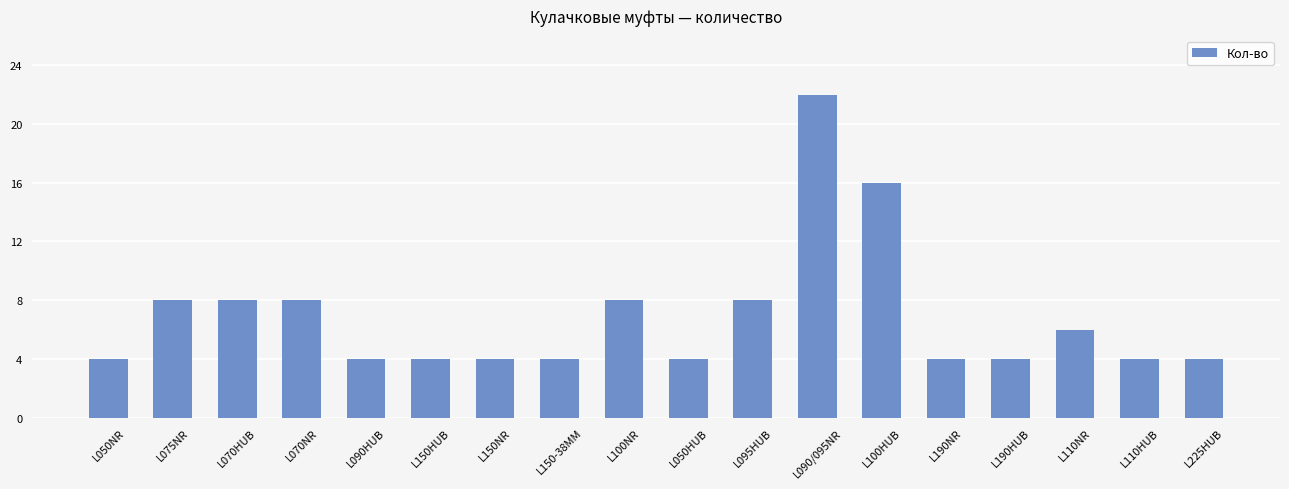

Does the chart contain any negative values?

No